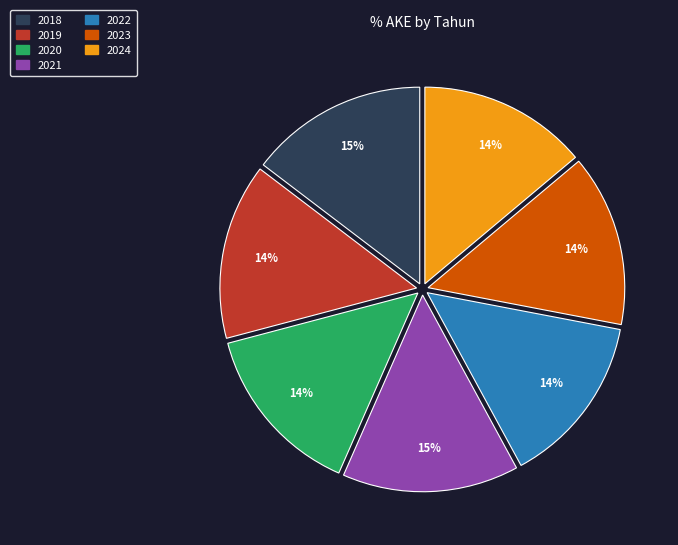

Which has a higher value, 2018 or 2022?

2018